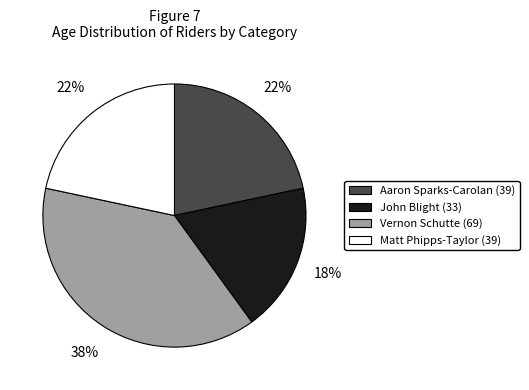

What is the largest slice in the pie chart?

Vernon Schutte (69)